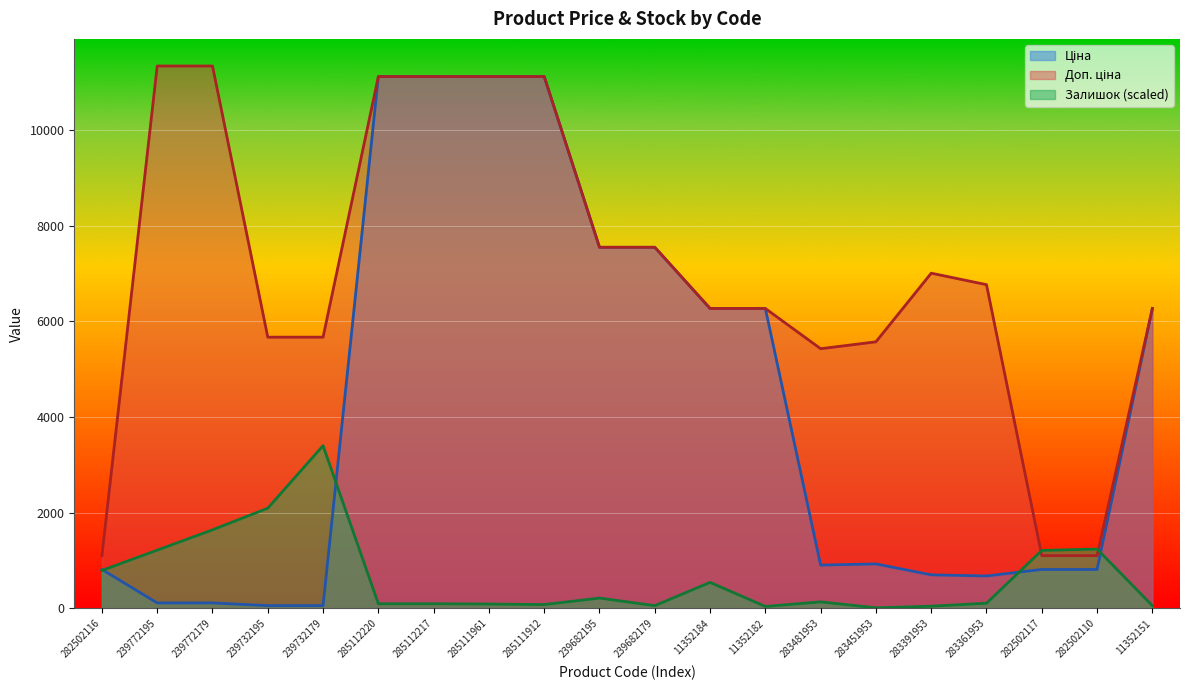

Reading left to right, extract all data points from this chart.

Ціна: 282502116=813.0	239772195=113.3	239772179=113.3	239732195=56.7	239732179=56.7	285112220=11113.6	285112217=11113.6	285111961=11113.6	285111912=11113.6	239682195=7545.9	239682179=7545.9	11352184=6266.7	11352182=6266.7	283481953=904.3	283451953=928.3	283391953=700.4	283361953=676.4	282502117=813.0	282502110=813.0	11352151=6266.7
Доп. ціна: 282502116=1101.8	239772195=11334.0	239772179=11334.0	239732195=5667.0	239732179=5667.0	285112220=11113.6	285112217=11113.6	285111961=11113.6	285111912=11113.6	239682195=7545.9	239682179=7545.9	11352184=6266.7	11352182=6266.7	283481953=5425.9	283451953=5569.9	283391953=7004.3	283361953=6764.4	282502117=1101.8	282502110=1101.8	11352151=6266.7
Залишок: 282502116=792.1	239772195=1216.4	239772179=1640.7	239732195=2093.3	239732179=3400.2	285112220=96.2	285112217=96.2	285111961=90.5	285111912=79.2	239682195=215.0	239682179=56.6	11352184=543.1	11352182=39.6	283481953=135.8	283451953=11.3	283391953=45.3	283361953=107.5	282502117=1210.7	282502110=1239.0	11352151=56.6